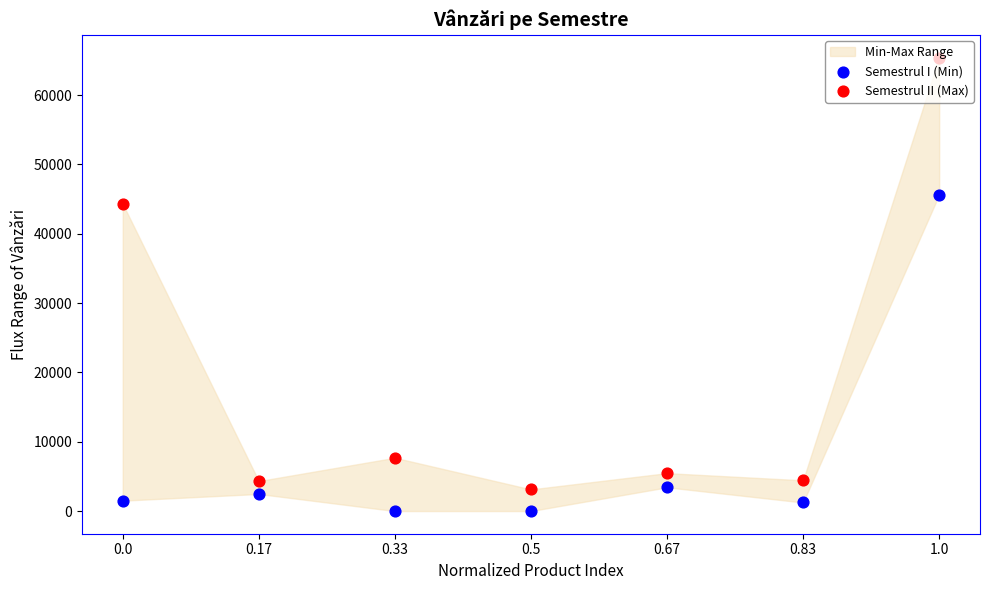

Which series contains the lowest Y value?

Semestrul I (Min)